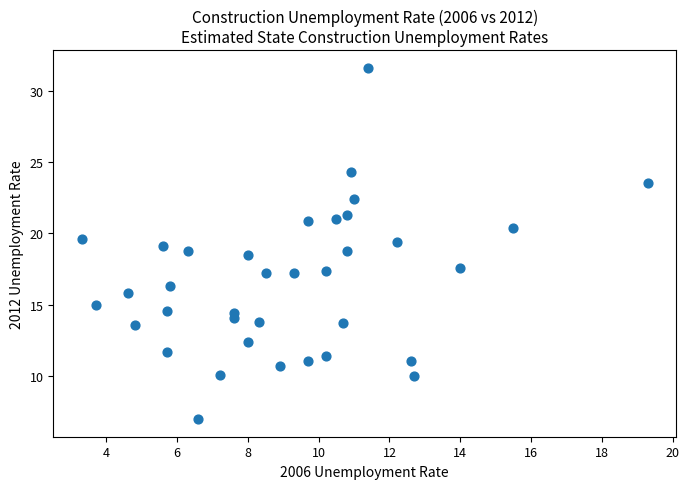

What is the range of X values (max minus min)?

16.0